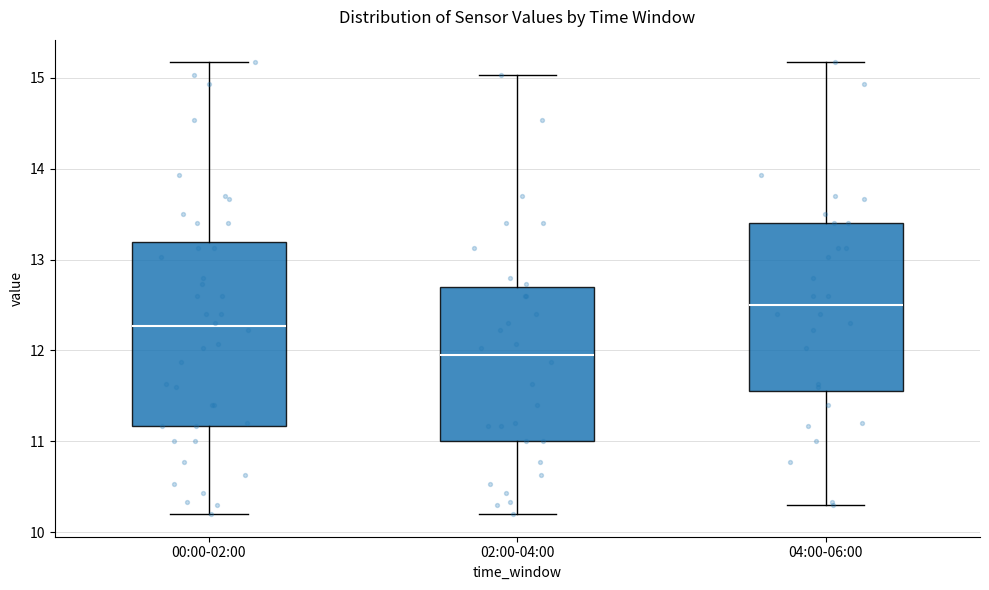

Which box is the tallest, from its lower edge to its upper edge?

00:00-02:00